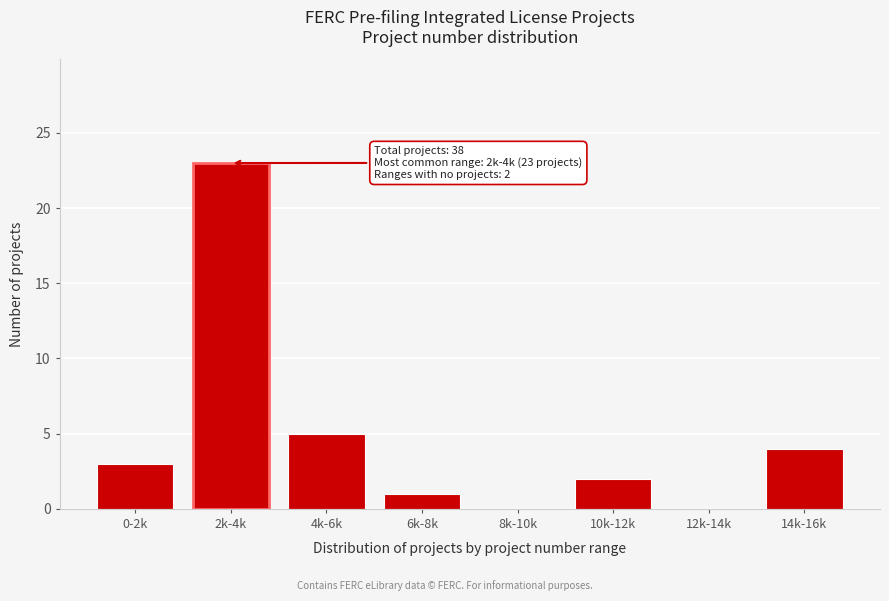

Reading left to right, list all the values displayed in this chart.

0-2k=3	2k-4k=23	4k-6k=5	6k-8k=1	8k-10k=0	10k-12k=2	12k-14k=0	14k-16k=4